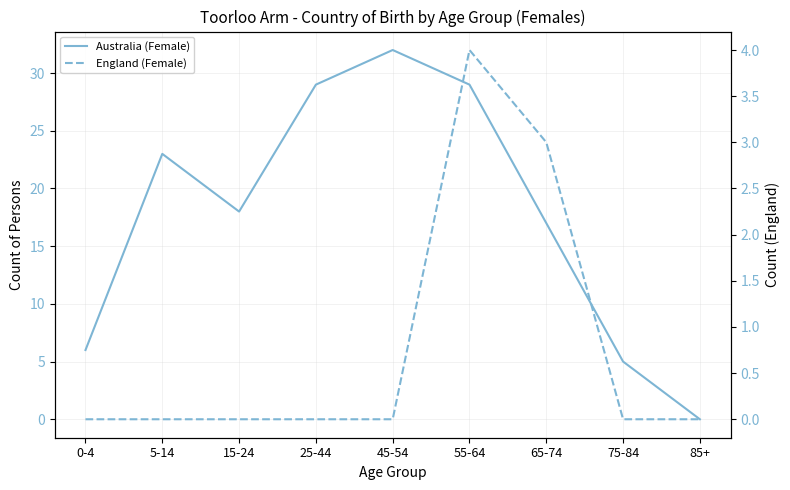

Count the England (Female) values in the range 0 to 1.

7